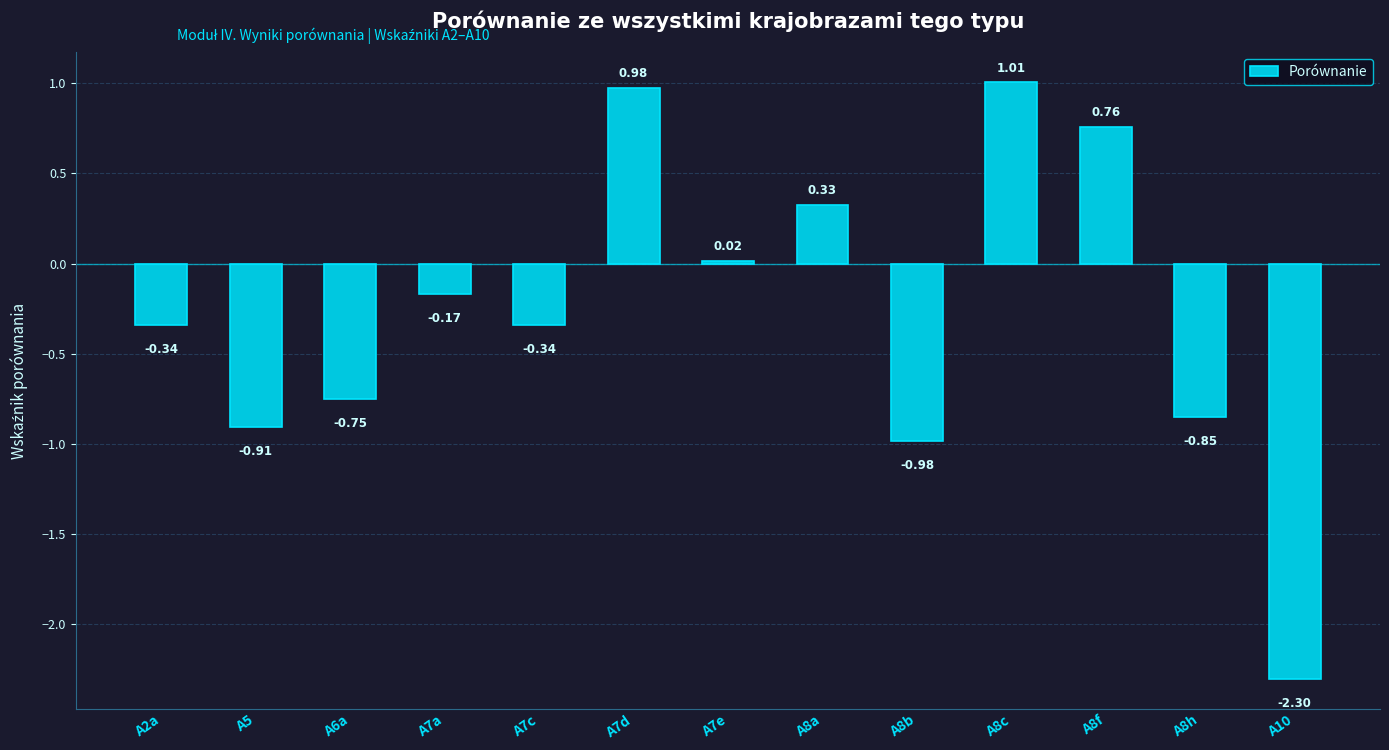

How many categories are shown in the chart?

13